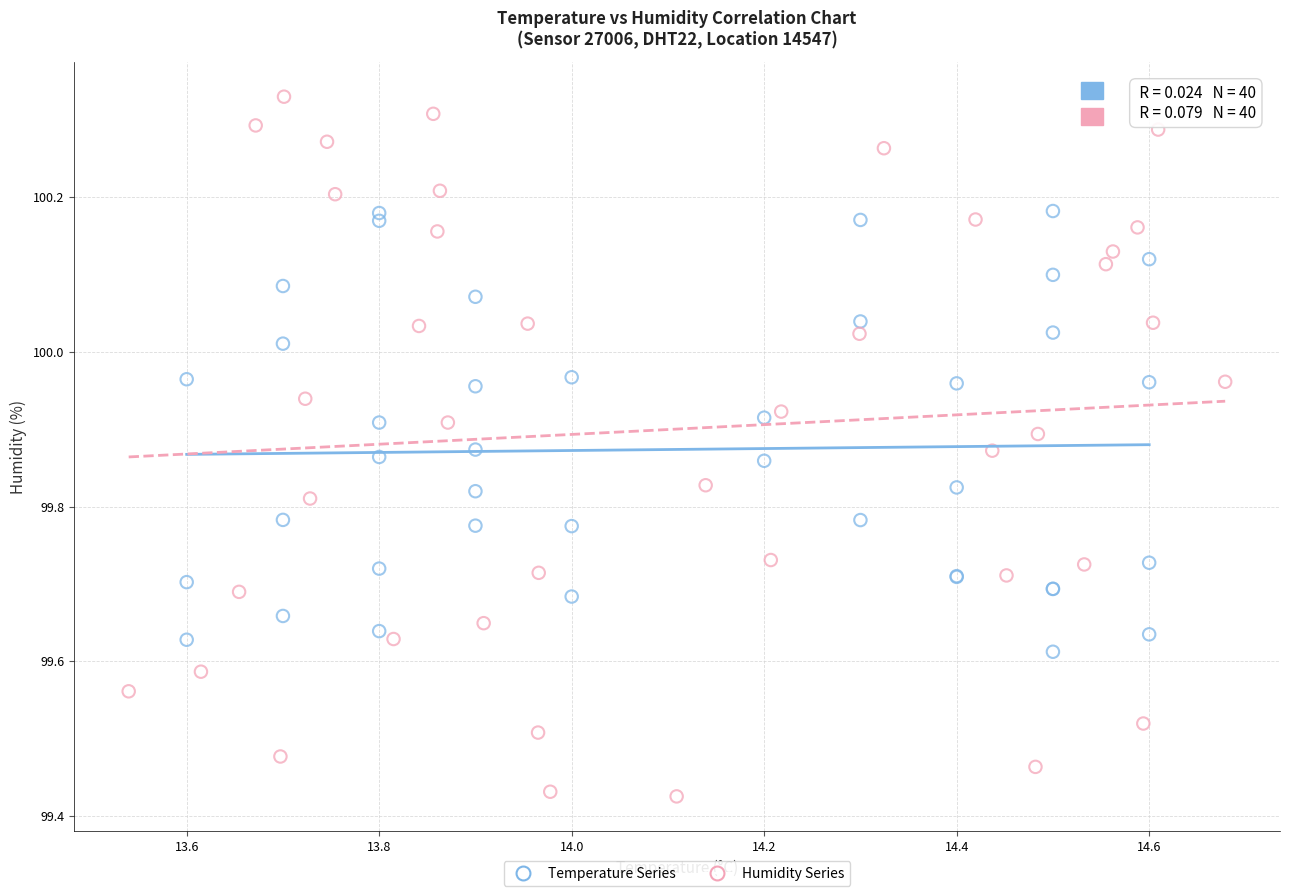

Which series has the widest spread of Y values?

Humidity Series